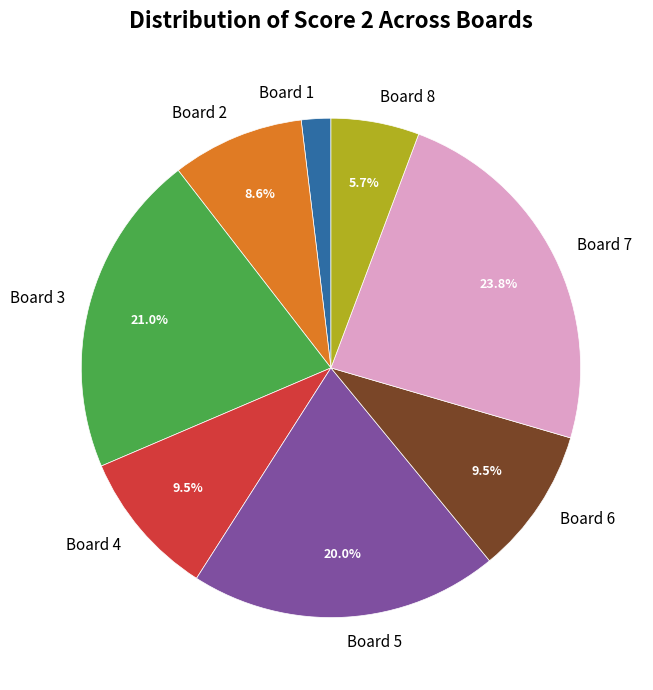

Does Board 7 represent more than half of the total?

No